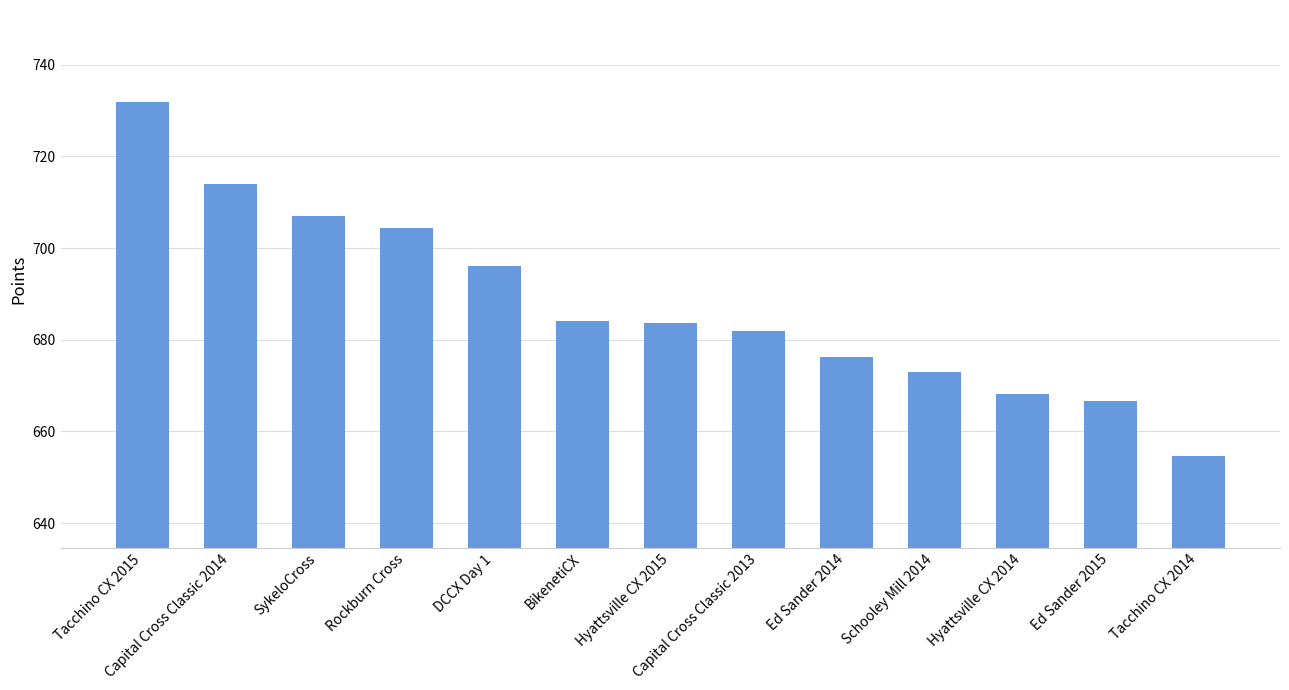

How many categories are shown in the chart?

13